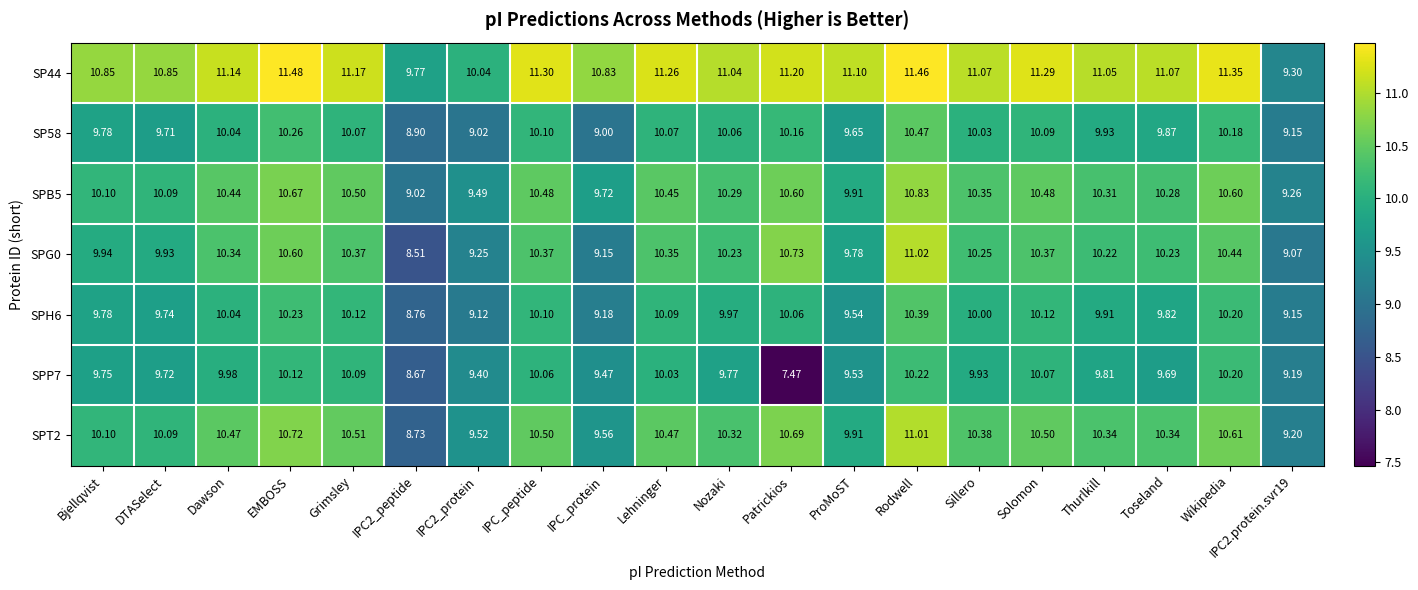

At which category does the chart reach its peak across all series?

EMBOSS